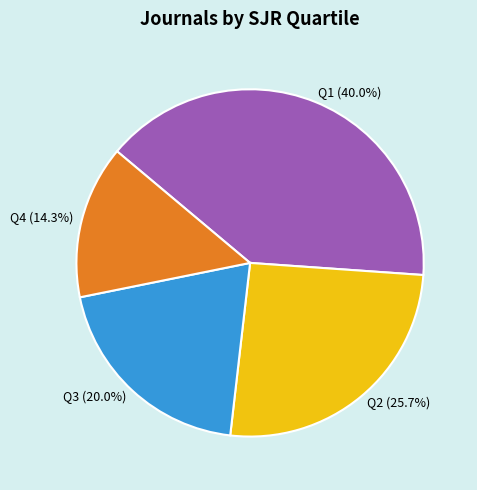

To the nearest percent, what portion does Q3 represent?

20%